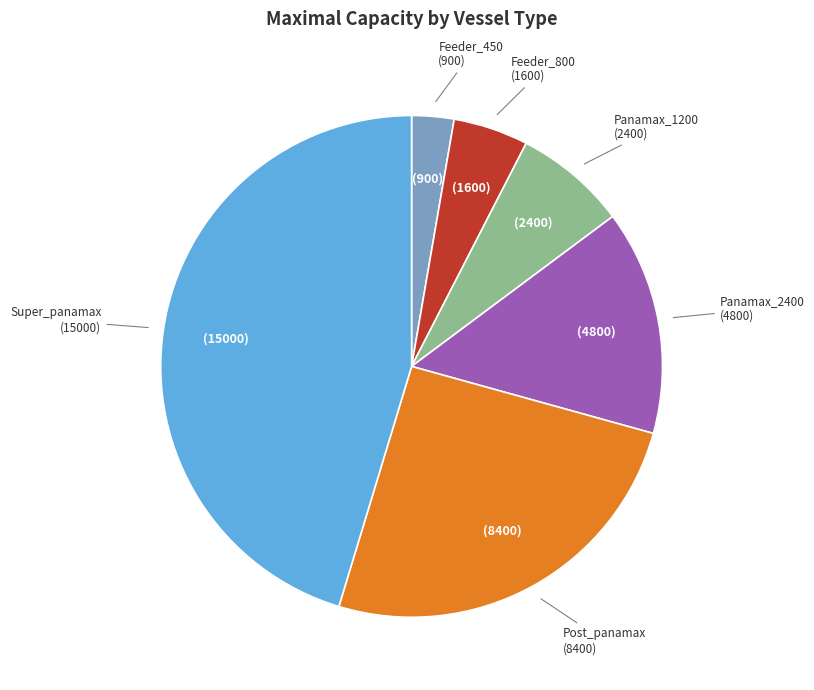

Is there a majority slice in this chart?

No